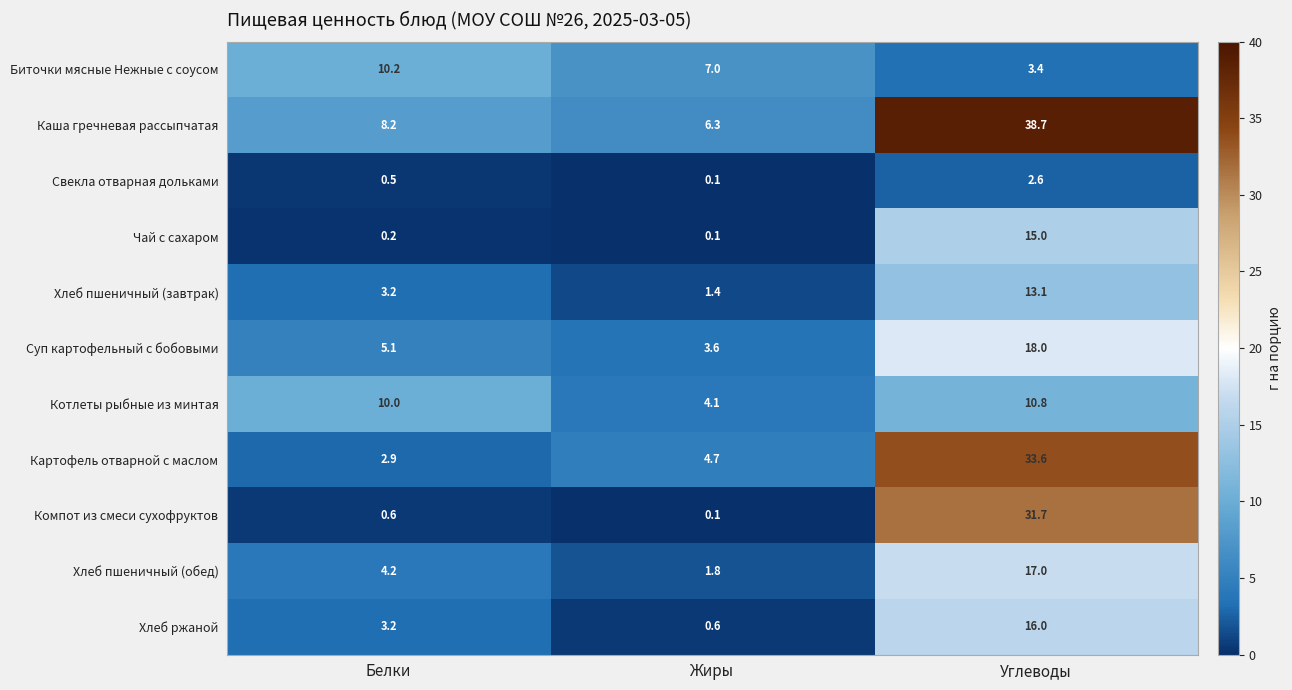

Count the number of data series in this chart.

11